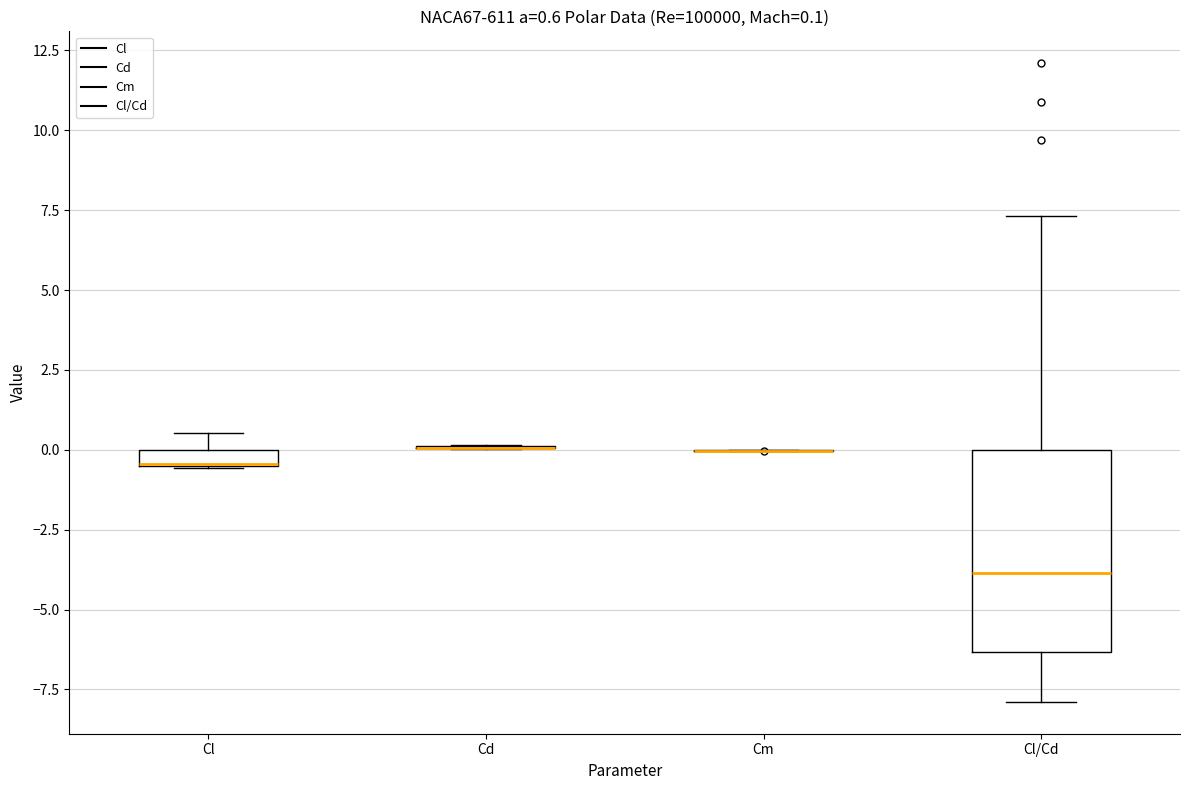

Which box is the tallest, from its lower edge to its upper edge?

Cl/Cd